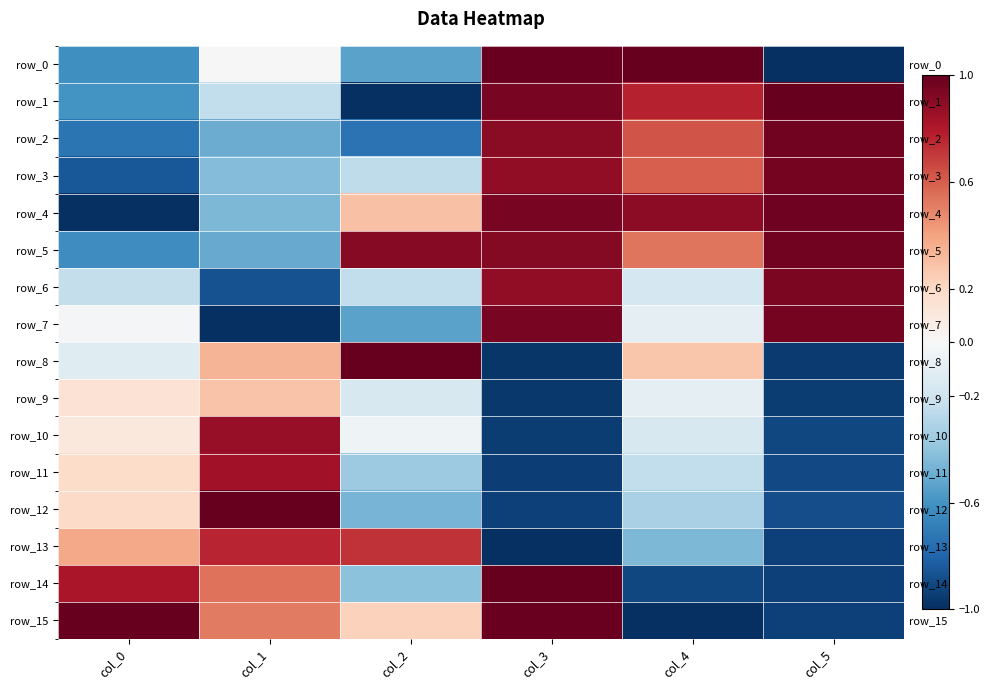

The value of row_7 at col_3 is 0.2. True or false?

False